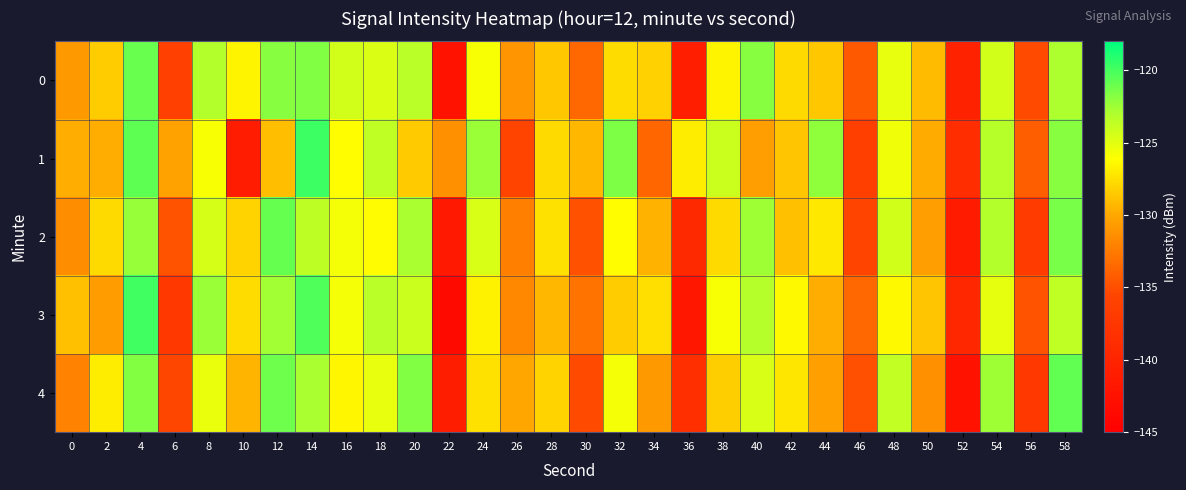

Reading left to right, transcribe all the data shown in this chart.

0: 0=-130.8	2=-128.4	4=-121.0	6=-136.1	8=-123.1	10=-126.6	12=-121.8	14=-121.6	16=-124.4	18=-124.7	20=-123.5	22=-142.3	24=-125.9	26=-131.0	28=-128.6	30=-133.5	32=-127.7	34=-128.2	36=-140.6	38=-126.6	40=-121.9	42=-127.8	44=-128.6	46=-134.4	48=-125.2	50=-129.1	52=-140.2	54=-124.4	56=-135.3	58=-122.9
1: 0=-129.7	2=-129.8	4=-120.7	6=-130.3	8=-125.9	10=-141.0	12=-129.1	14=-119.7	16=-126.2	18=-123.6	20=-128.5	22=-131.2	24=-122.4	26=-135.6	28=-127.8	30=-129.3	32=-121.5	34=-133.7	36=-126.9	38=-124.1	40=-130.5	42=-128.7	44=-122.1	46=-136.3	48=-125.5	50=-129.9	52=-138.7	54=-123.3	56=-134.1	58=-121.9
2: 0=-131.5	2=-127.8	4=-122.3	6=-134.7	8=-124.5	10=-128.1	12=-120.9	14=-123.5	16=-125.7	18=-126.3	20=-122.8	22=-141.5	24=-124.6	26=-132.2	28=-127.4	30=-134.8	32=-126.2	34=-129.6	36=-139.3	38=-127.8	40=-122.5	42=-128.9	44=-127.1	46=-135.7	48=-124.3	50=-130.5	52=-141.2	54=-123.1	56=-136.8	58=-121.4
3: 0=-128.9	2=-130.6	4=-119.8	6=-137.2	8=-122.4	10=-127.7	12=-122.6	14=-120.3	16=-125.8	18=-123.4	20=-124.1	22=-143.5	24=-126.7	26=-131.8	28=-129.3	30=-132.9	32=-128.4	34=-127.5	36=-141.8	38=-125.9	40=-123.2	42=-126.4	44=-129.8	46=-133.6	48=-126.4	50=-128.7	52=-139.6	54=-125.1	56=-134.7	58=-123.6
4: 0=-132.1	2=-126.9	4=-121.7	6=-135.5	8=-125.3	10=-129.4	12=-121.1	14=-122.8	16=-126.5	18=-125.2	20=-121.6	22=-140.9	24=-127.4	26=-130.1	28=-128.1	30=-135.2	32=-125.7	34=-130.8	36=-138.4	38=-128.3	40=-124.6	42=-127.2	44=-130.4	46=-134.9	48=-123.8	50=-131.2	52=-142.3	54=-122.5	56=-137.2	58=-120.8